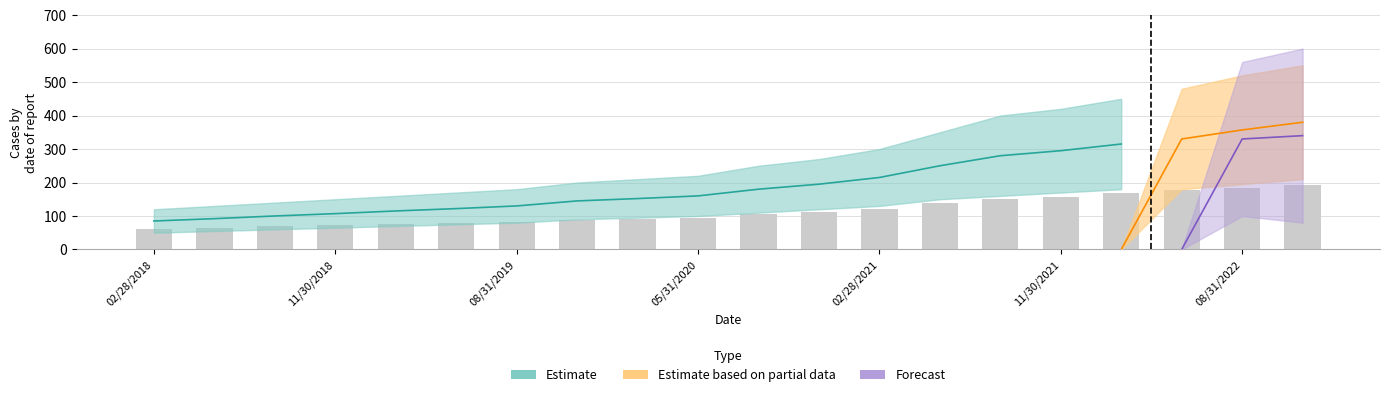

True or false: the data shows 90 at 8.

True